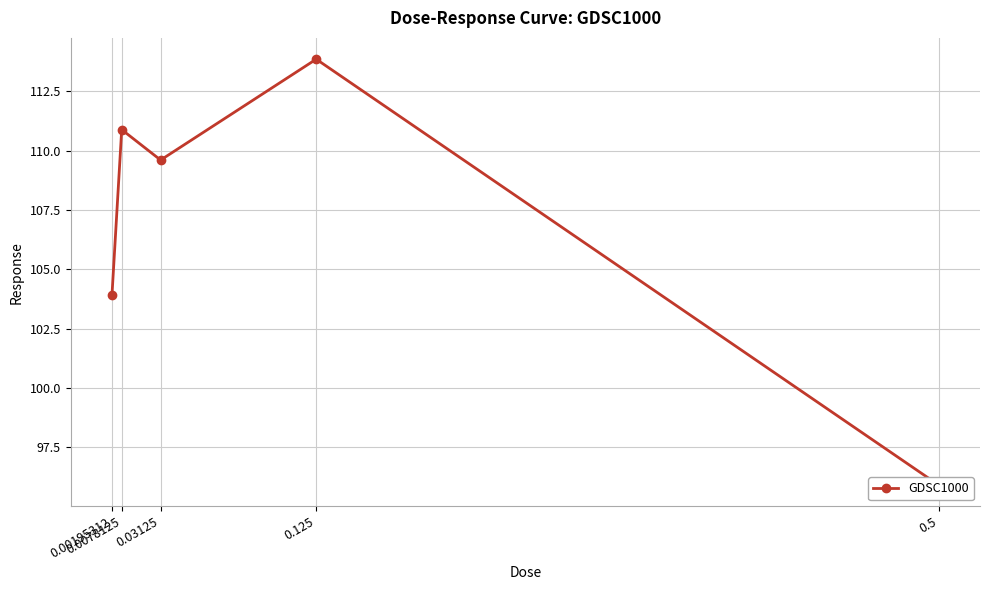

At which label is the value closest to 104?

0.00195312